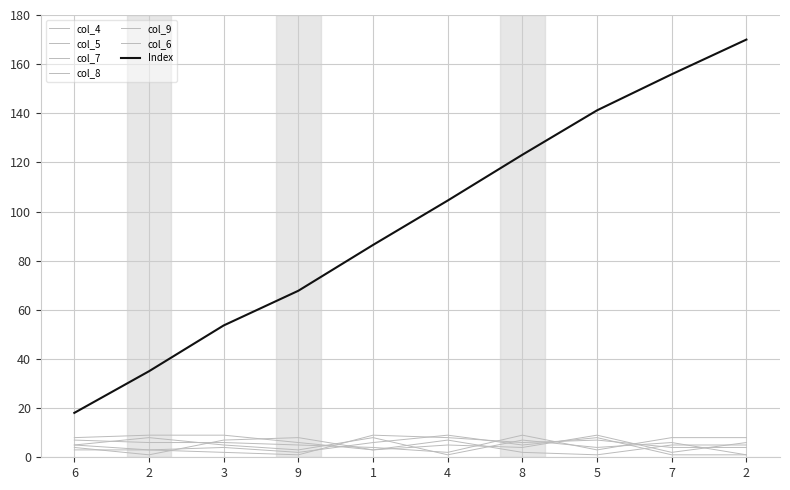

What is the label of the 4th point from the left?

9